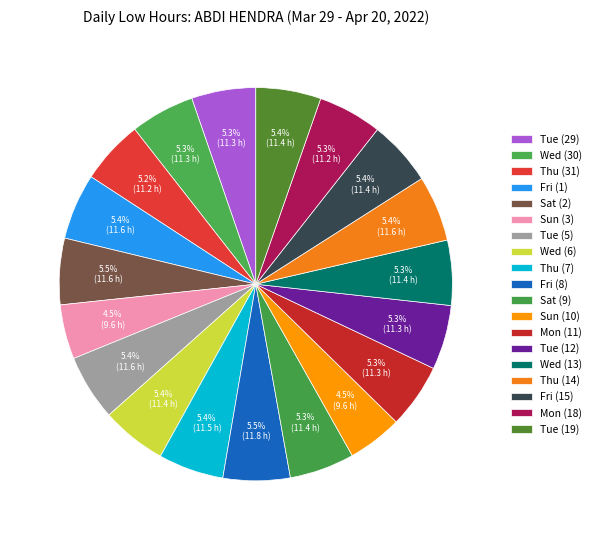

How many segments does this pie chart have?

19